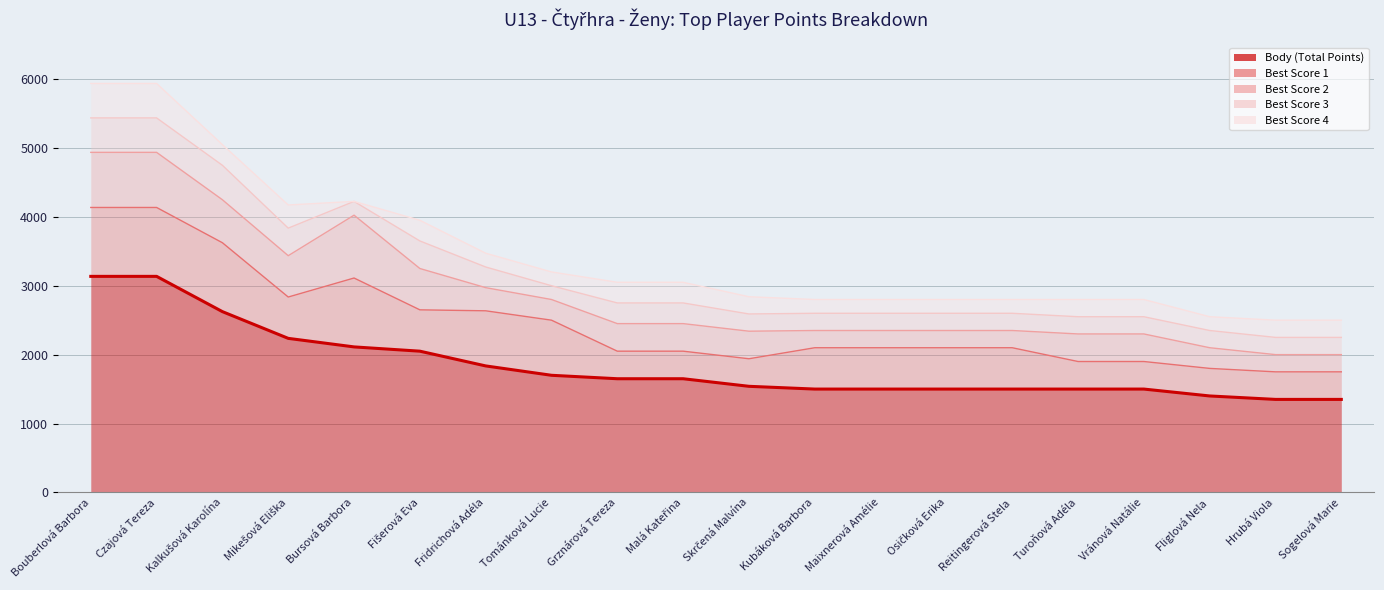

What are all the series names shown in the legend?

Body (Total Points), Best Score 1, Best Score 2, Best Score 3, Best Score 4